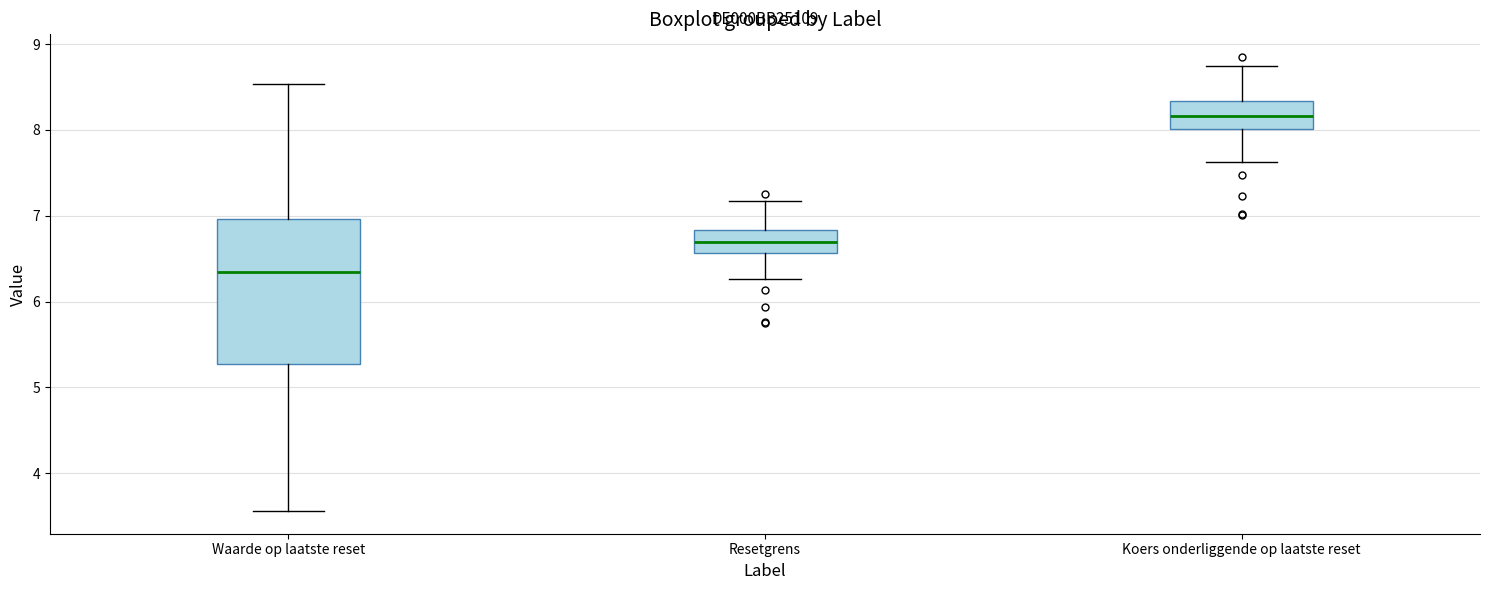

Where does the upper whisker of the box for Resetgrens end on the y-axis? The values are not printed on the chart, so give them approximately, as read against the axis.

7.2